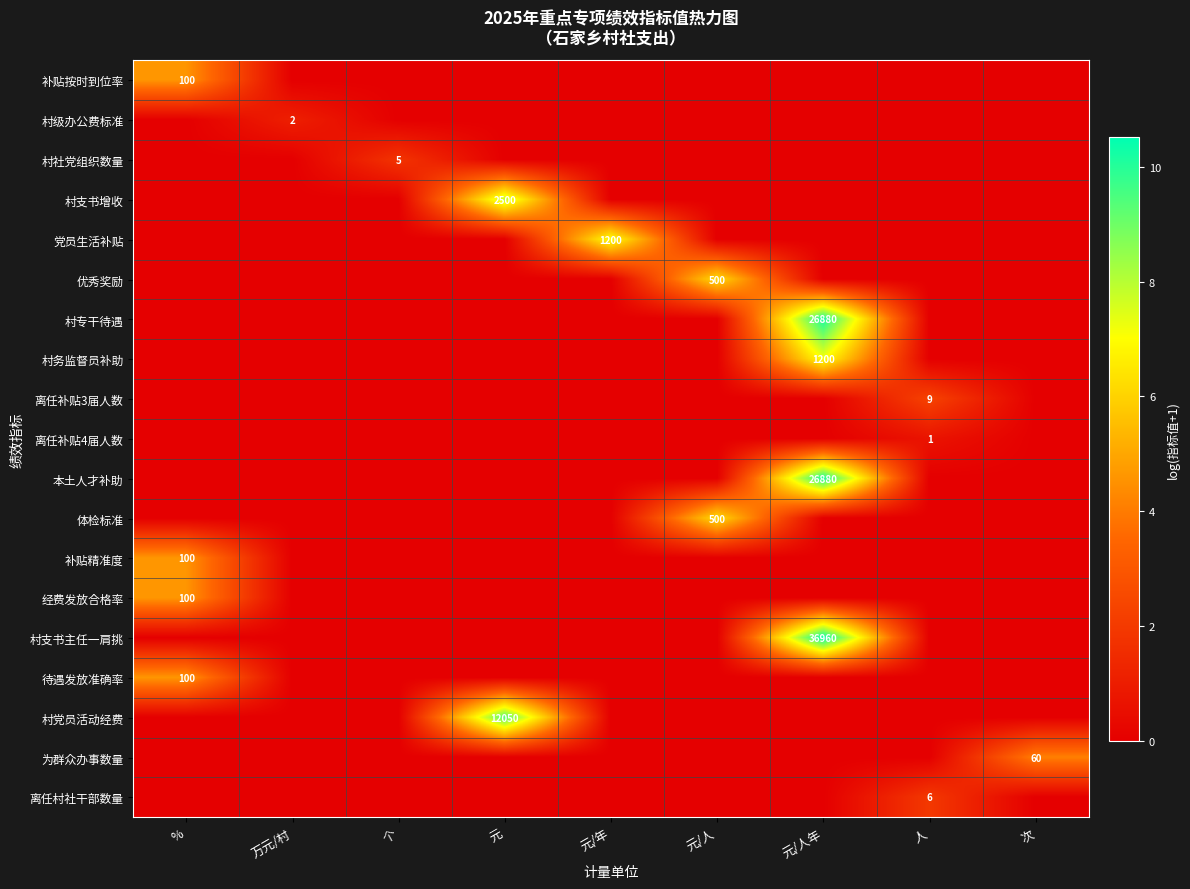

Is it true that 优秀奖励 equals 290 at 元/人?

False